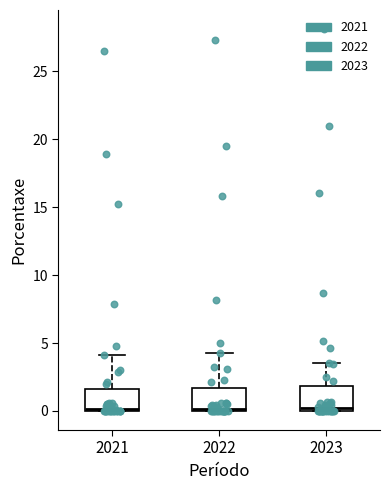

Reading left to right, transcribe this box plot: for each box, give where its median line is, the range the box spans, and where its two whiskers end, as read against the y-axis. The values are not printed on the chart, so give them approximately, as read against the axis.

2021: median 0.0, box 0.0 to 1.5, whiskers 0.0 to 4.0
2022: median 0.0 (just above the box's lower edge), box 0.0 to 1.5, whiskers 0.0 to 4.5
2023: median 0.0 (just above the box's lower edge), box 0.0 to 2.0, whiskers 0.0 to 3.5